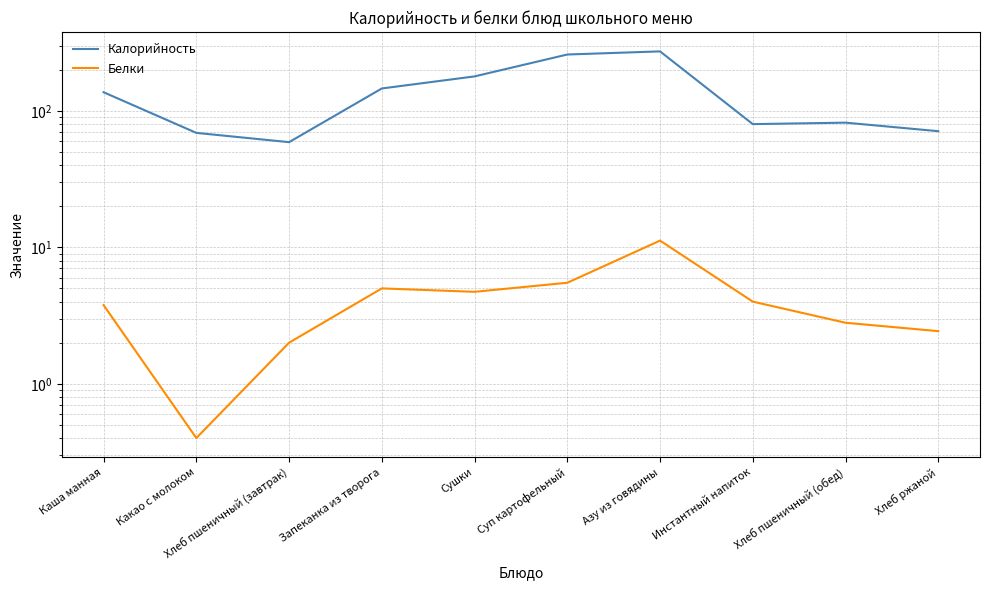

Reading left to right, list all the values displayed in this chart.

Калорийность: Каша манная=137.0	Какао с молоком=69.0	Хлеб пшеничный (завтрак)=59.0	Запеканка из творога=146.0	Сушки=179.0	Суп картофельный=259.0	Азу из говядины=273.0	Инстантный напиток=80.0	Хлеб пшеничный (обед)=82.0	Хлеб ржаной=71.0
Белки: Каша манная=3.8	Какао с молоком=0.4	Хлеб пшеничный (завтрак)=2.0	Запеканка из творога=5.0	Сушки=4.7	Суп картофельный=5.5	Азу из говядины=11.2	Инстантный напиток=4.0	Хлеб пшеничный (обед)=2.8	Хлеб ржаной=2.4